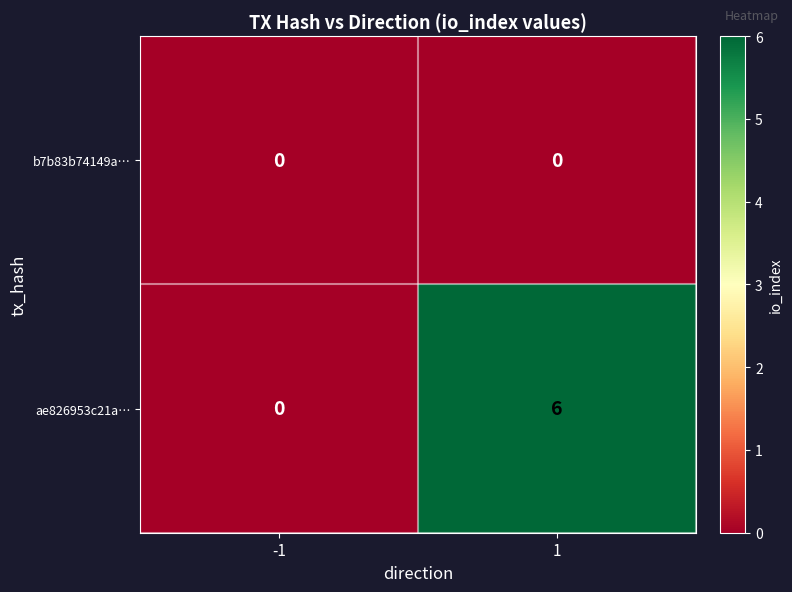

What is the difference between the ae826953c21a… values at -1 and 1?

6